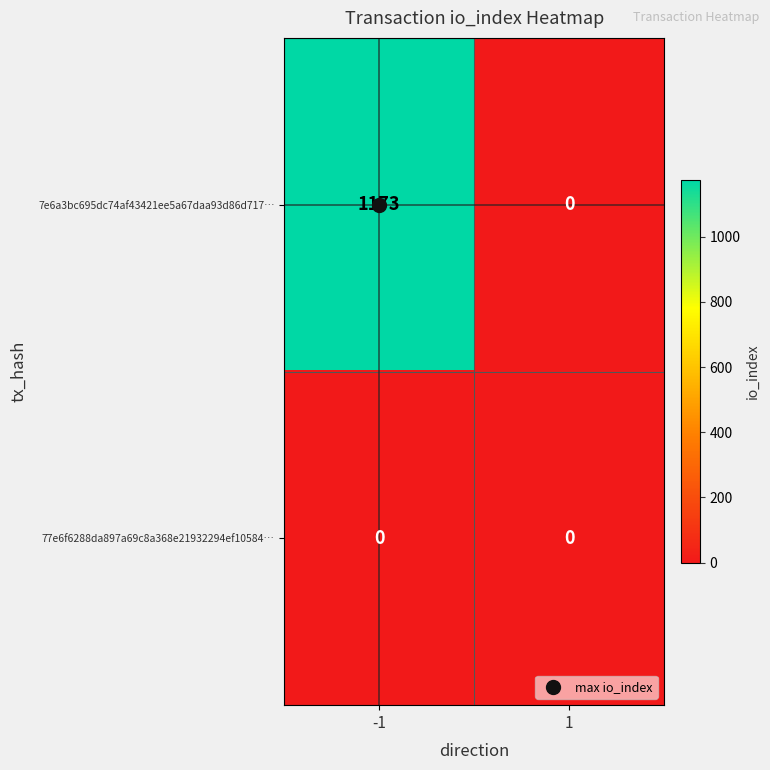

Rank the series by their average value, from lowest to highest.

77e6f6288da897a69c8a368e21932294ef10584…, 7e6a3bc695dc74af43421ee5a67daa93d86d717…